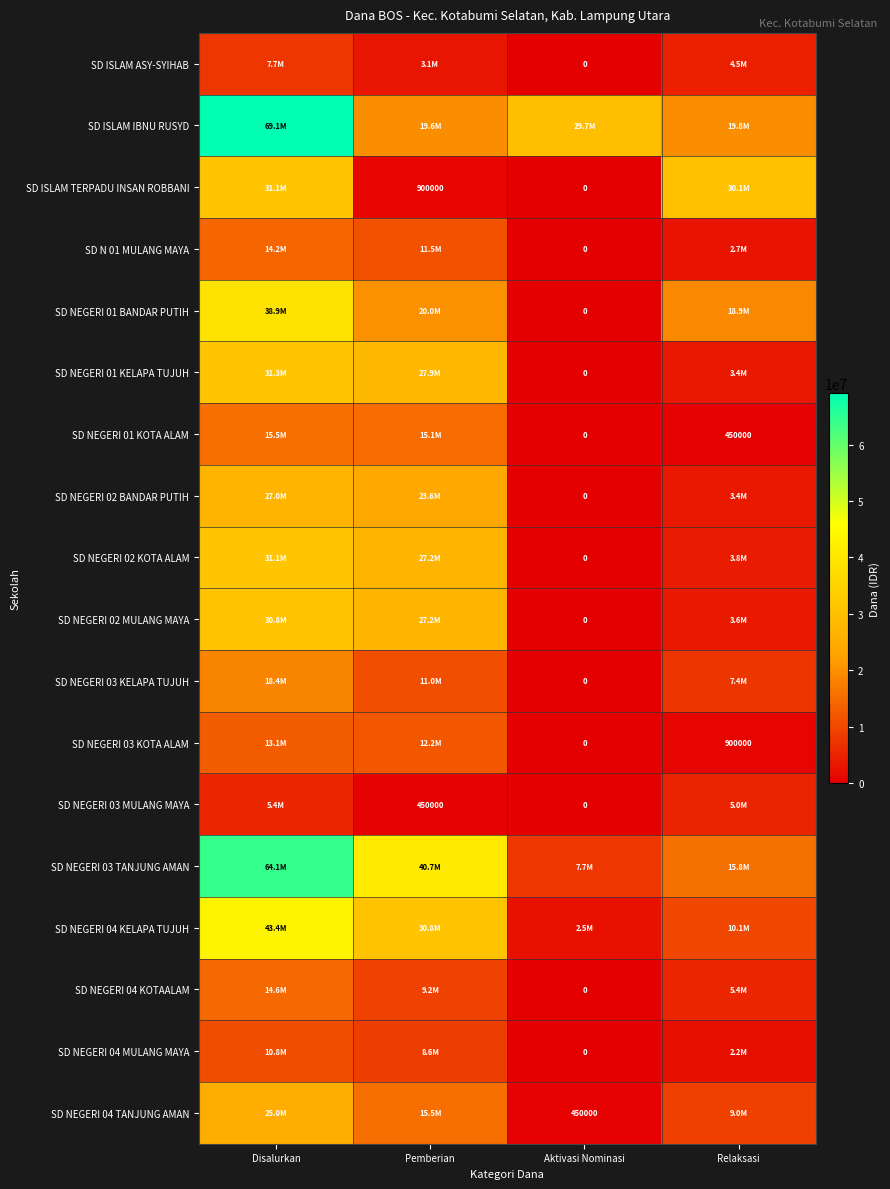

Is the value of SD NEGERI 03 MULANG MAYA at Pemberian greater than the value of SD ISLAM TERPADU INSAN ROBBANI at Pemberian?

No